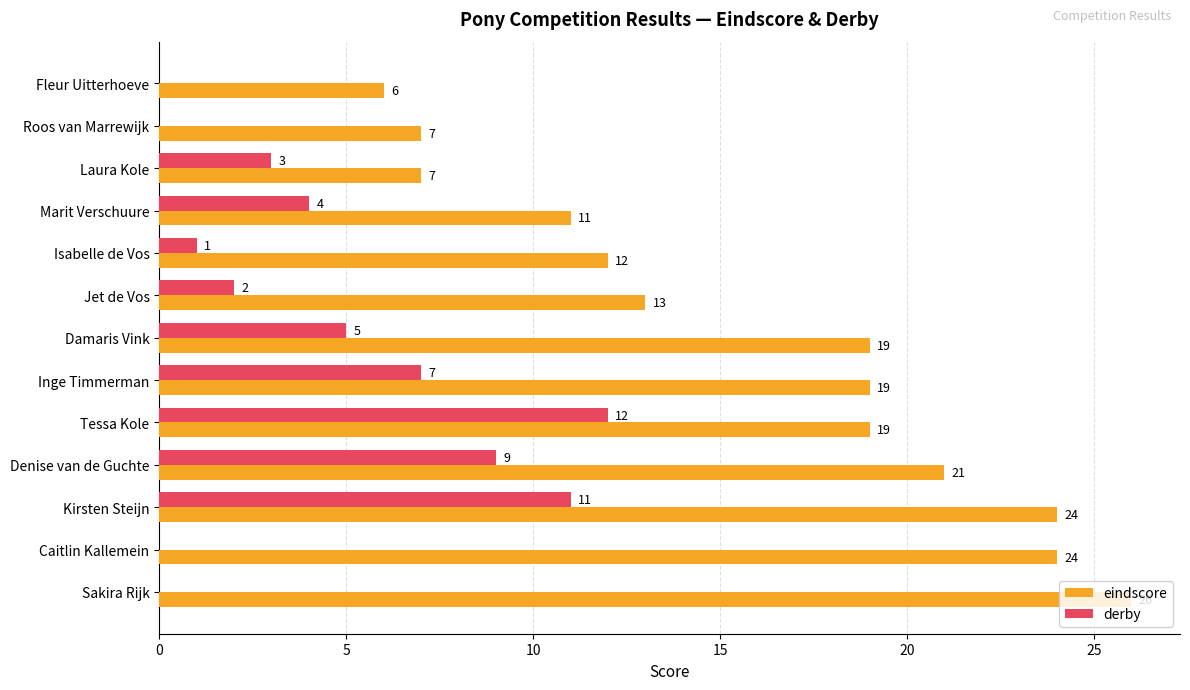

Which series changed the most between Isabelle de Vos and Caitlin Kallemein?

eindscore